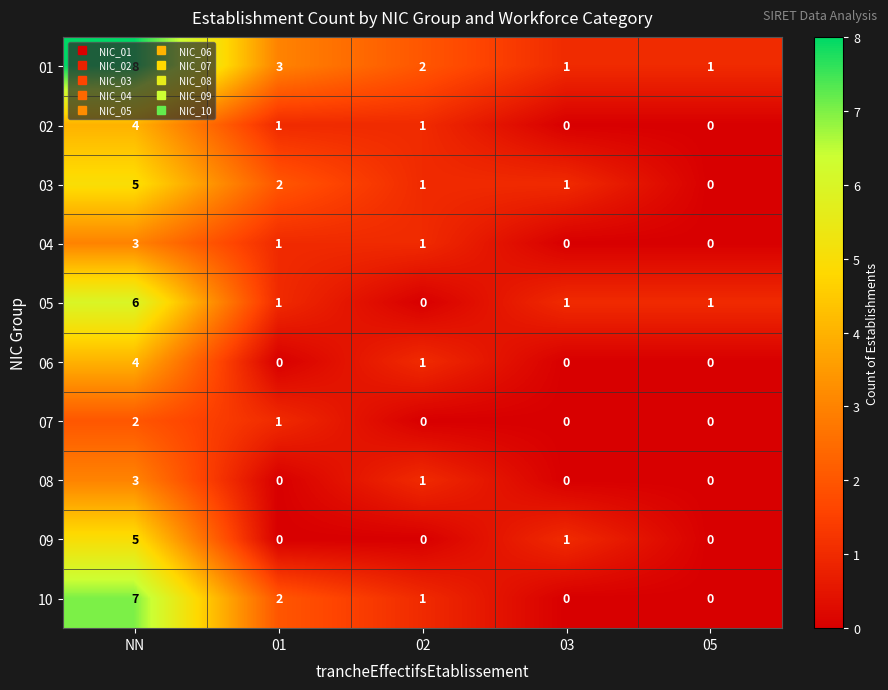

What is the maximum value shown in the chart?

8